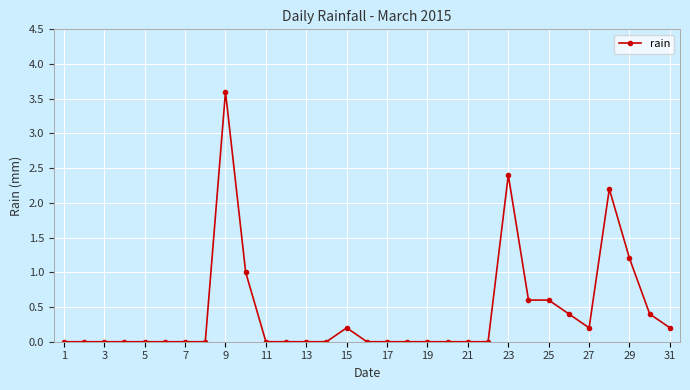

How many data points does each series have?

31